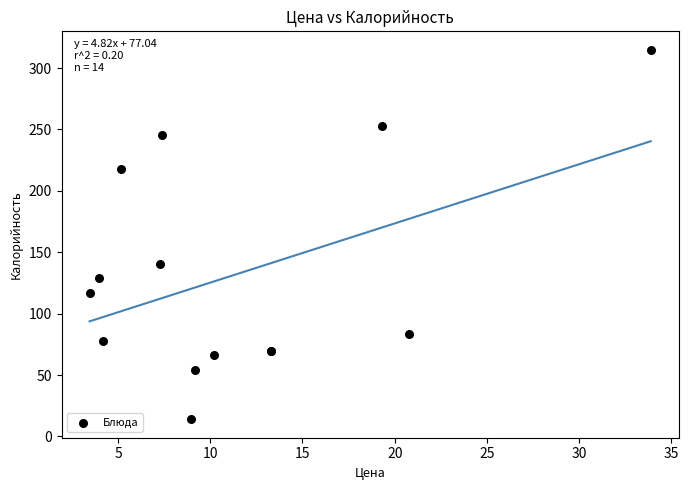

What Y value in the scatter plot is closest to 164?

140.7